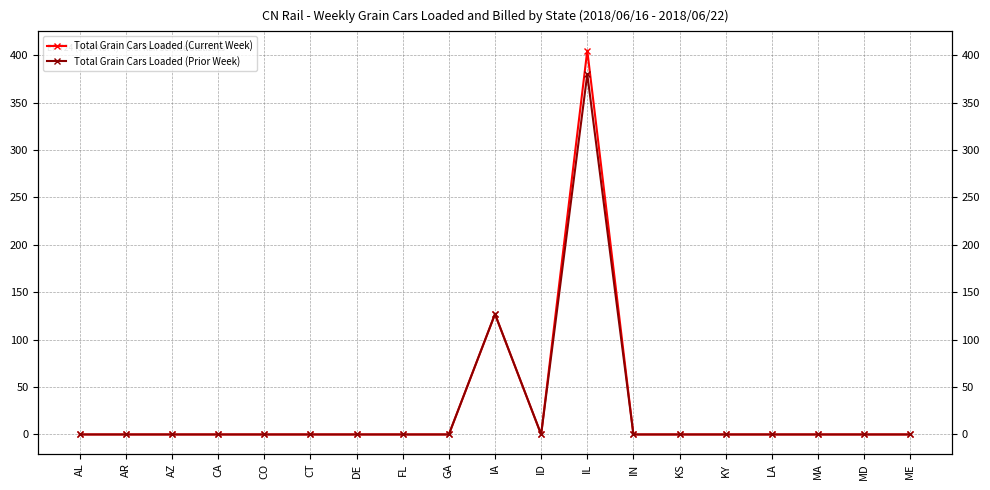

What is the difference between the maximum and second lowest values in the Total Grain Cars Loaded (Current Week) series?

405